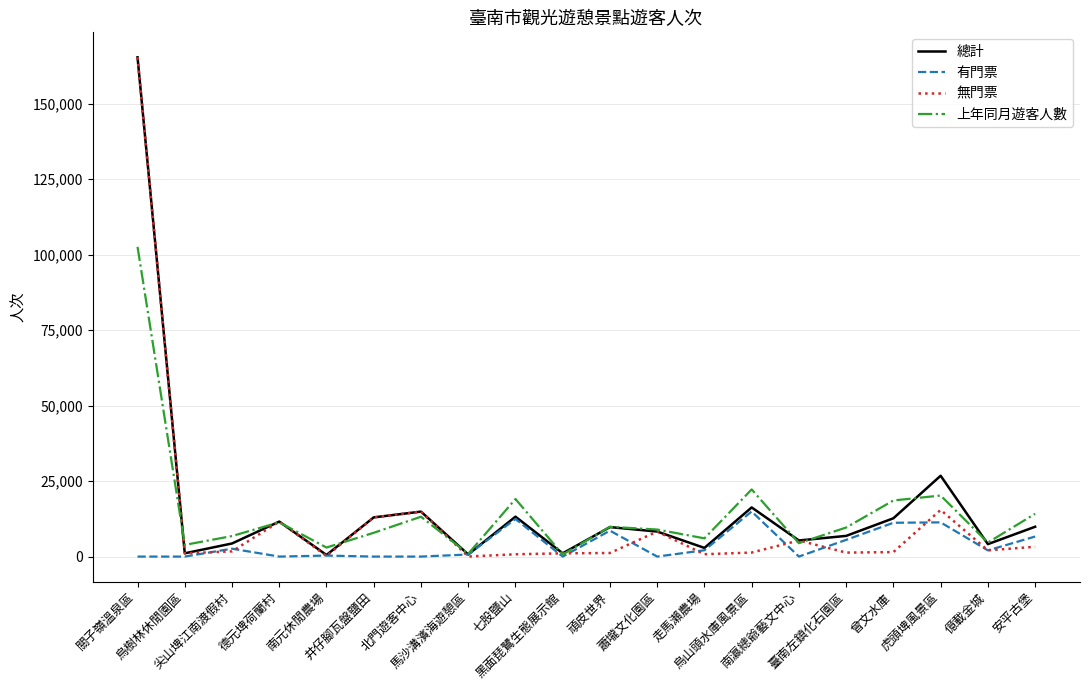

What is the highest value of the 無門票 series?

165388